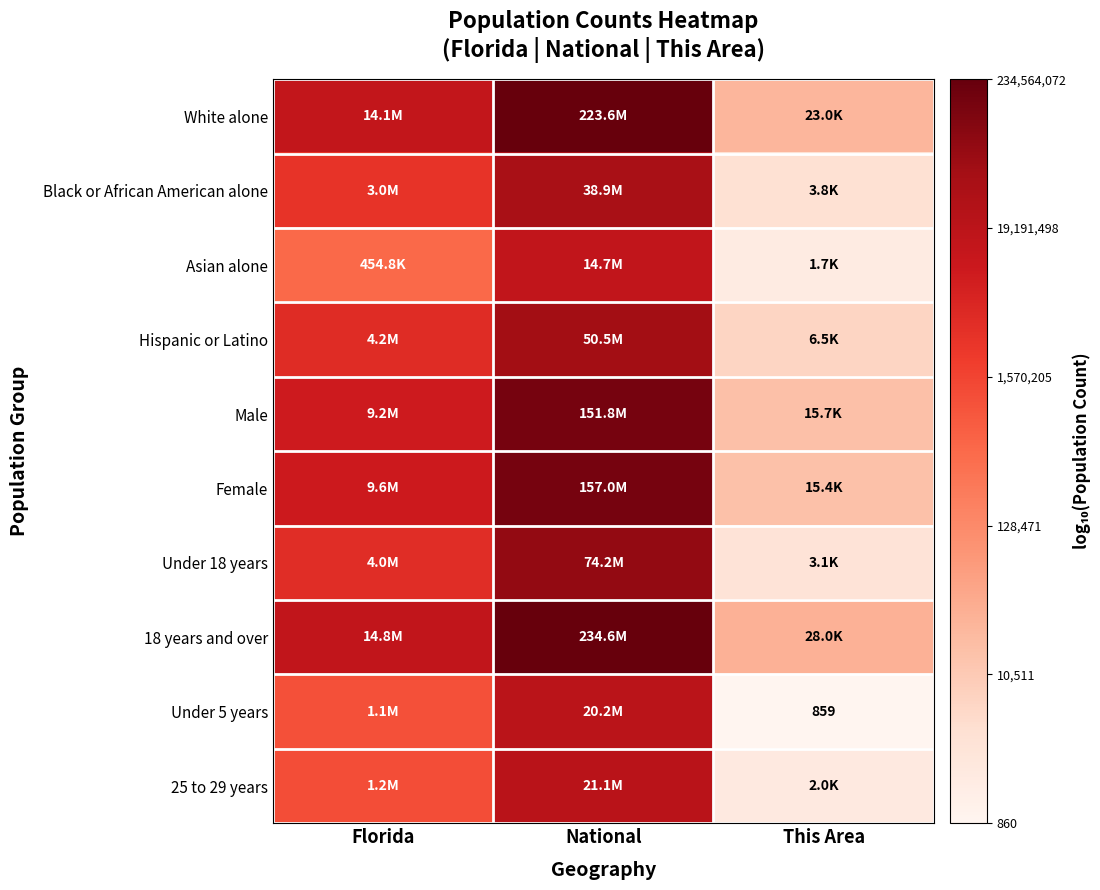

Count the number of data series in this chart.

10